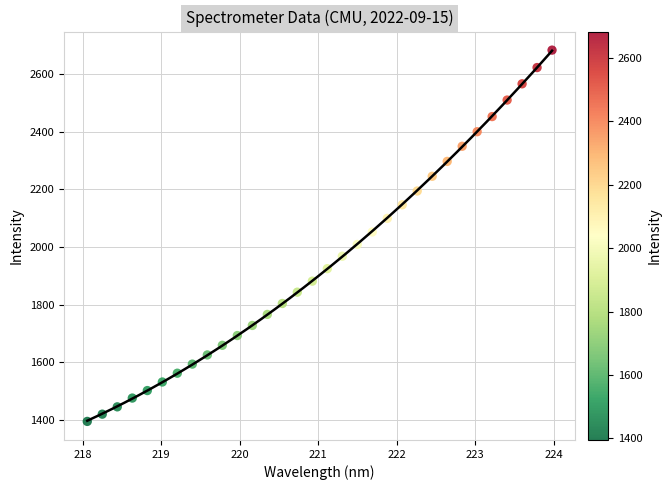

What is the range of Y values (max minus min)?

1287.6